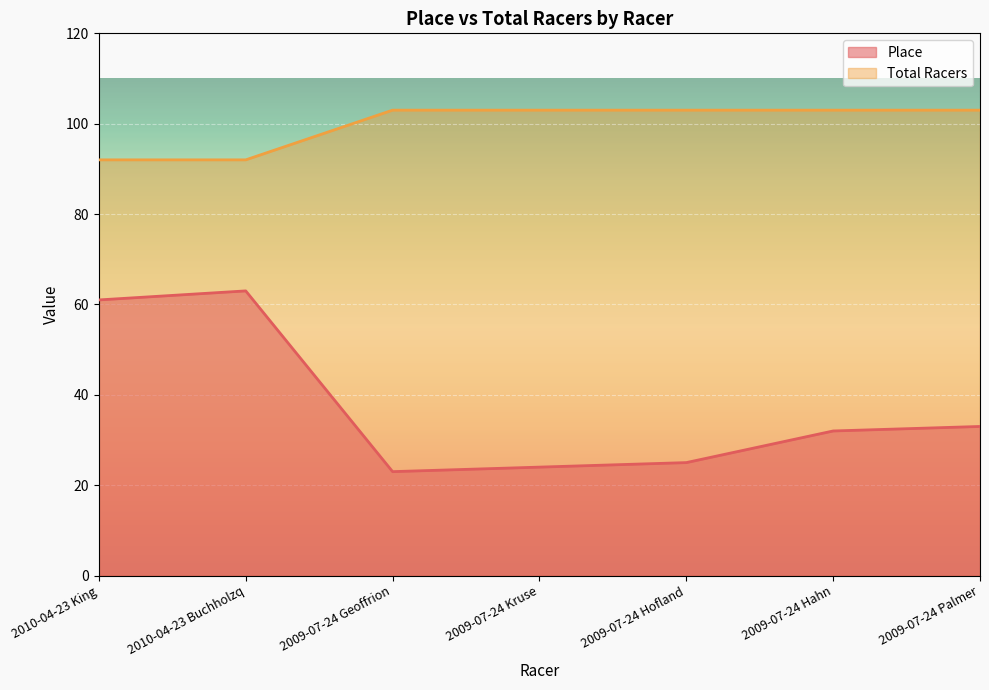

True or false: Total Racers has a value of 29 at 2009-07-24 Hahn.

False